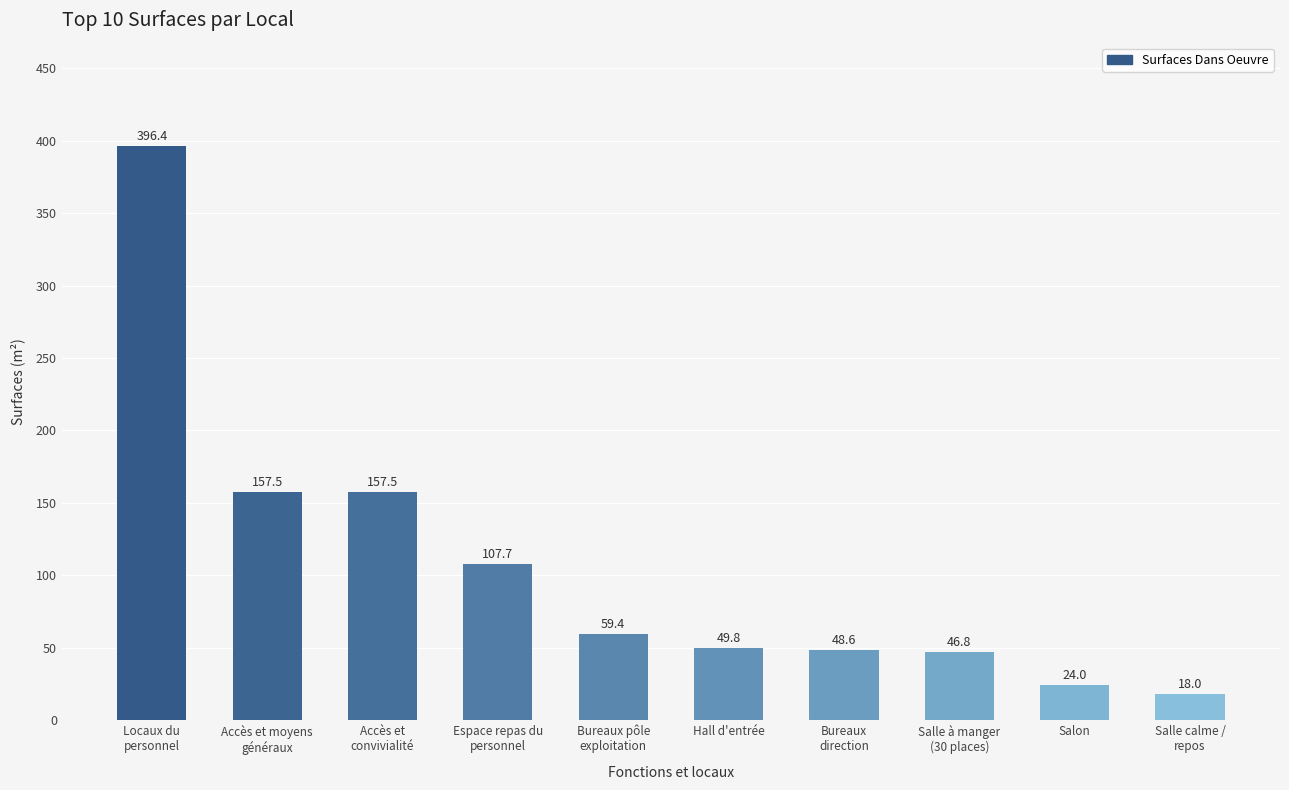

What is the change in value from Locaux du
personnel to Hall d'entrée?

-346.6